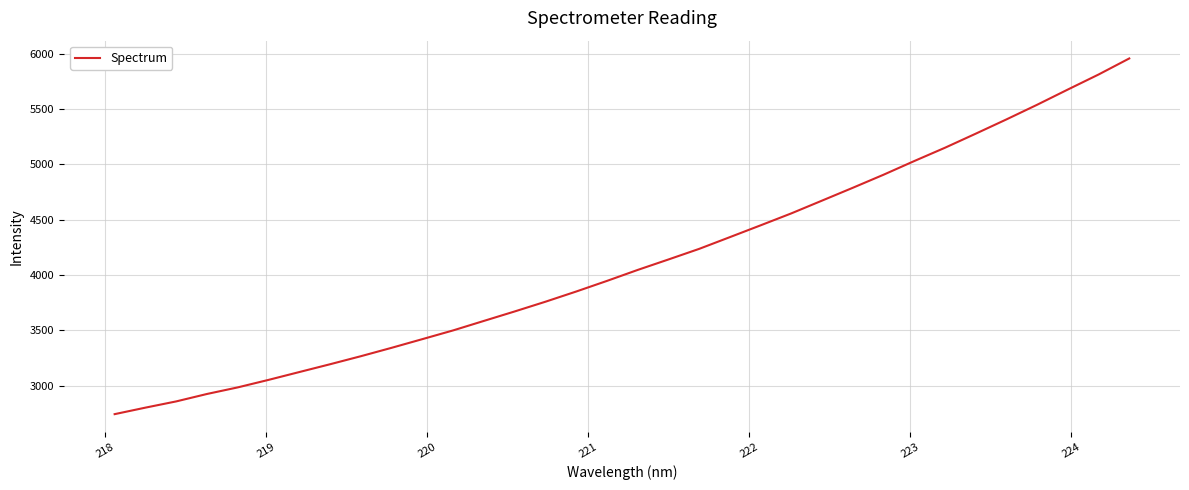

What is the smallest value displayed?

2744.2